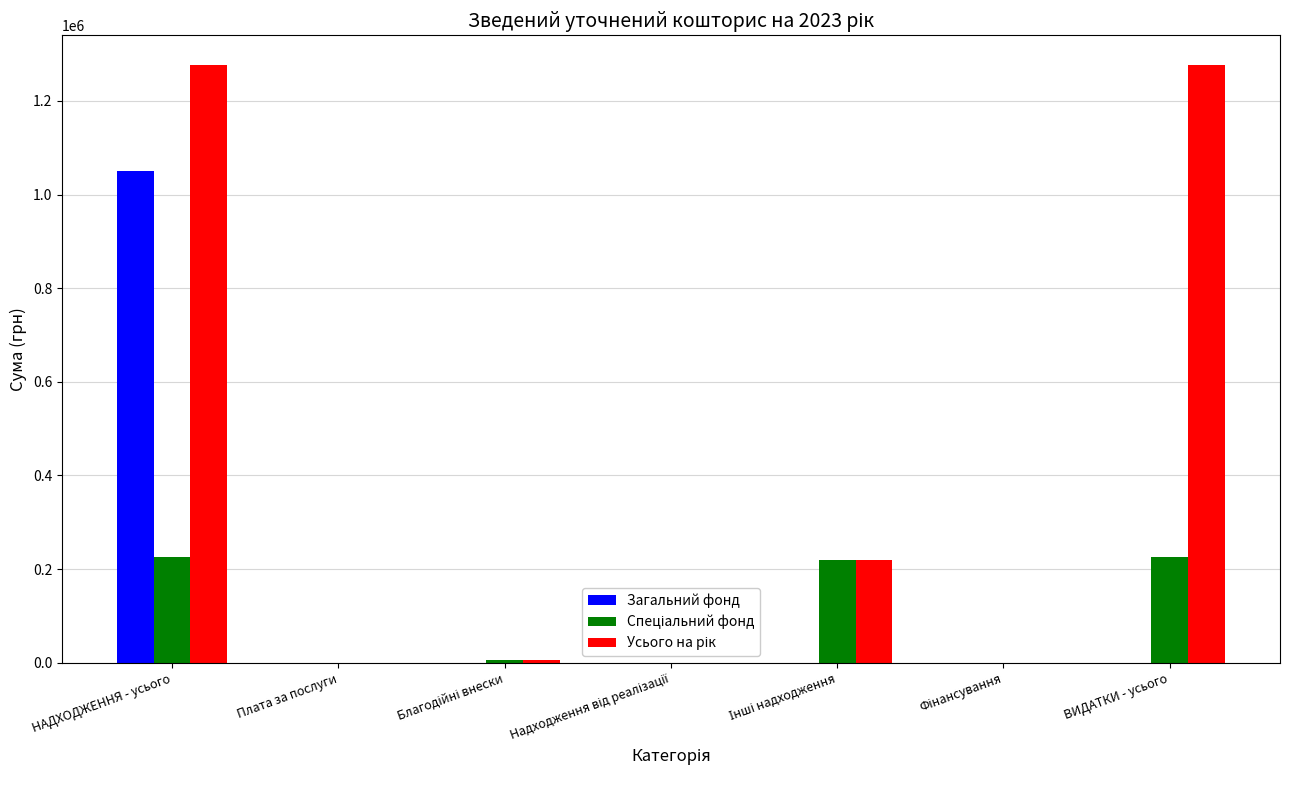

True or false: Загальний фонд has a value of -495311.2 at Плата за послуги.

False